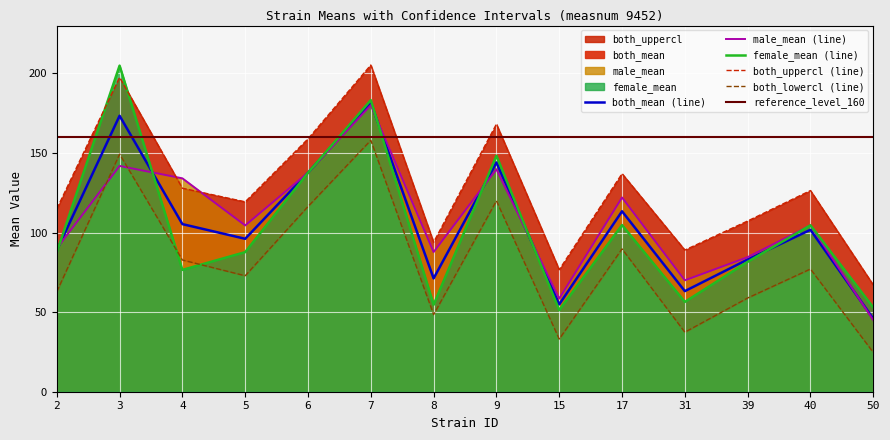

True or false: both_lowercl and both_mean intersect in this chart.

False